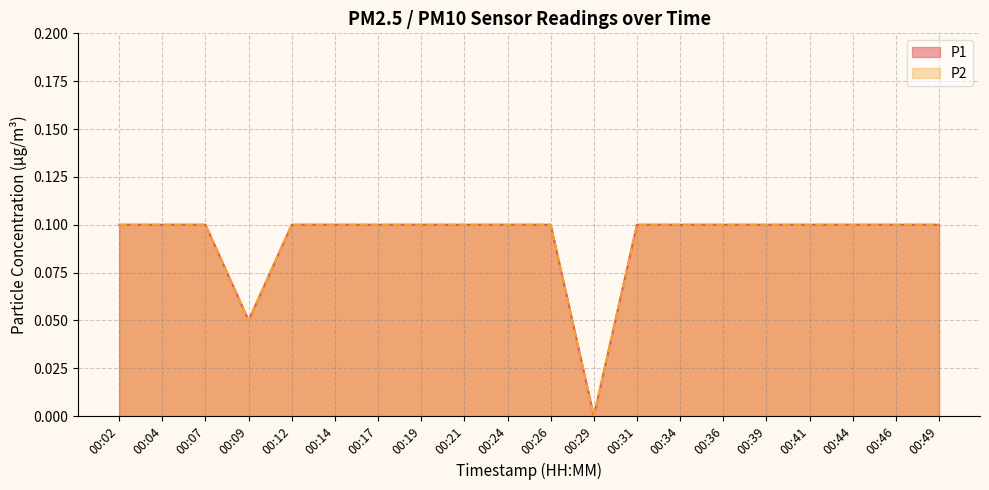

Which series has the largest range (max minus min)?

P1